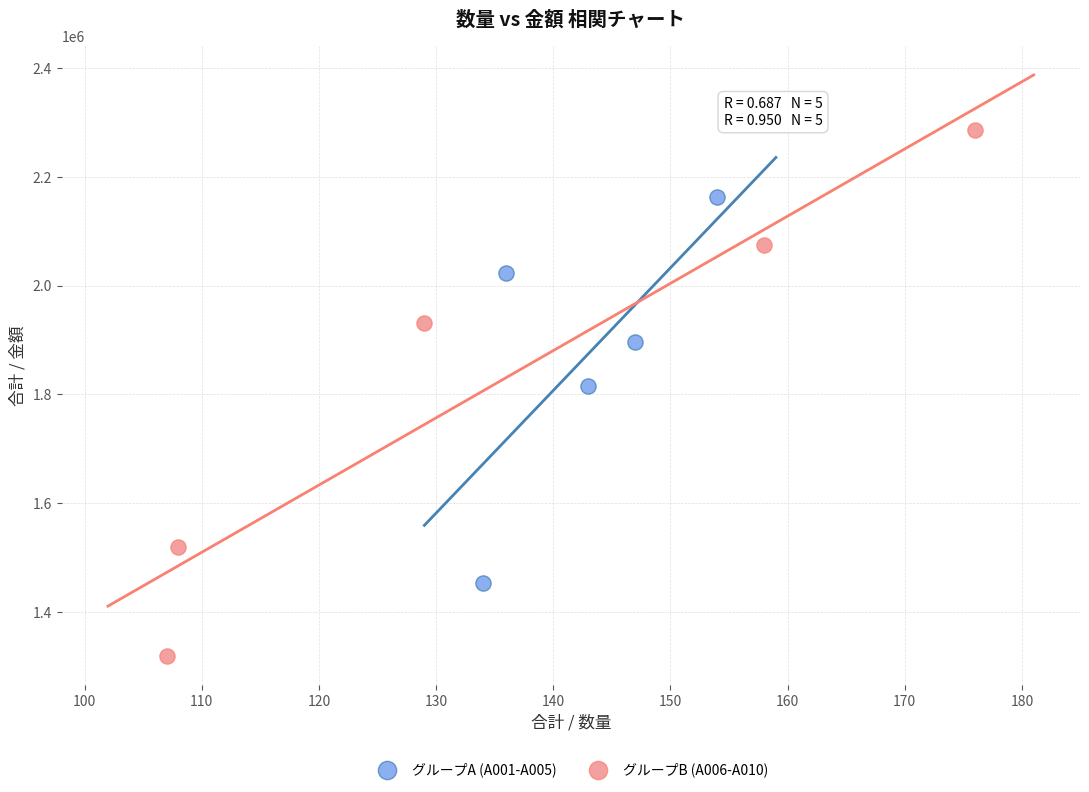

Which series has the largest Y range (max minus min)?

グループB (A006-A010)